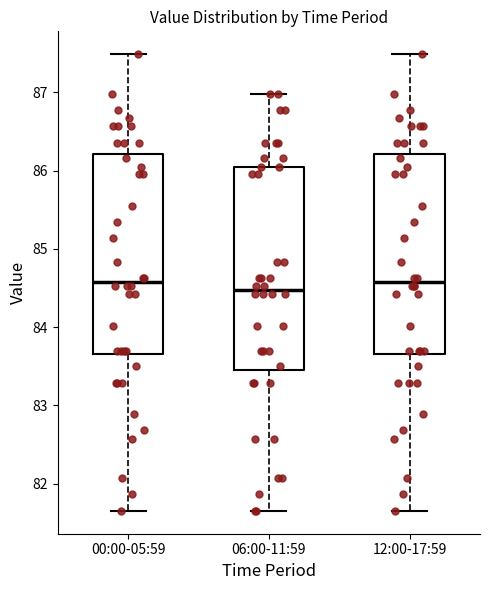

Reading left to right, transcribe this box plot: for each box, give where its median line is, the range the box spans, and where its two whiskers end, as read against the y-axis. The values are not printed on the chart, so give them approximately, as read against the axis.

00:00-05:59: median 84.6, box 83.7 to 86.2, whiskers 81.7 to 87.5
06:00-11:59: median 84.5, box 83.4 to 86.1, whiskers 81.7 to 87.0
12:00-17:59: median 84.6, box 83.7 to 86.2, whiskers 81.7 to 87.5